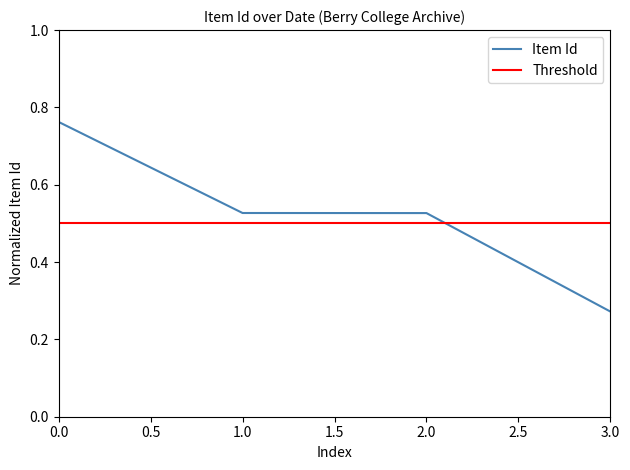

True or false: the data has more than 2 interior local peaks.

False